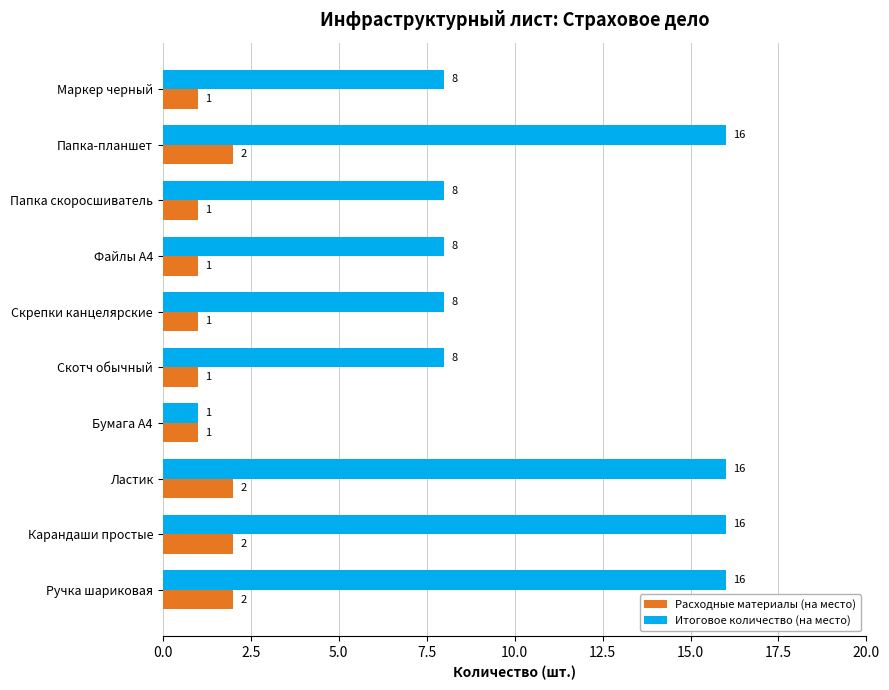

What is the spread (max minus min) of values at Скотч обычный?

7